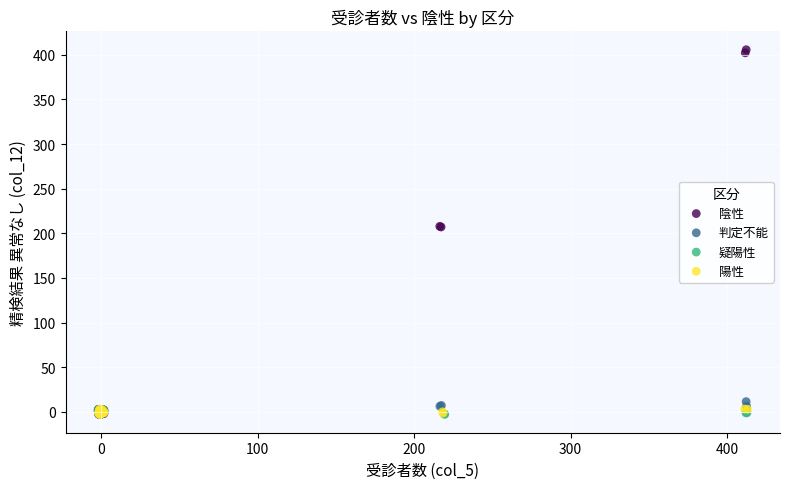

Which series has the largest Y range (max minus min)?

陰性